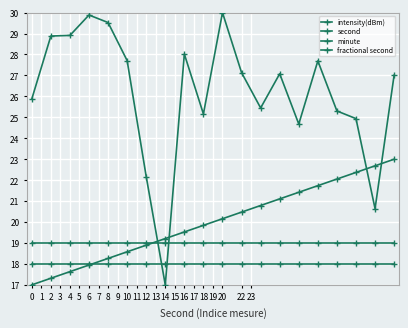

What is the average value of the fractional second series?

19.0